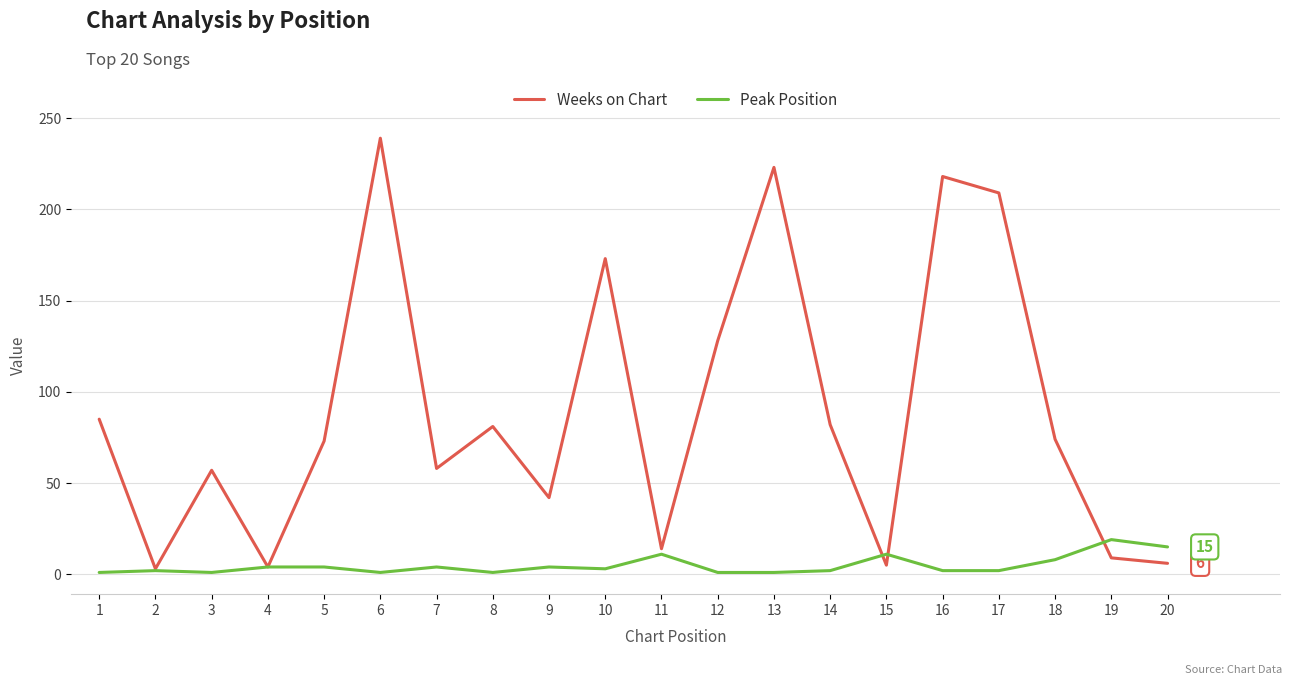

Which series ends up on top after the final intersection of Weeks on Chart and Peak Position?

Peak Position